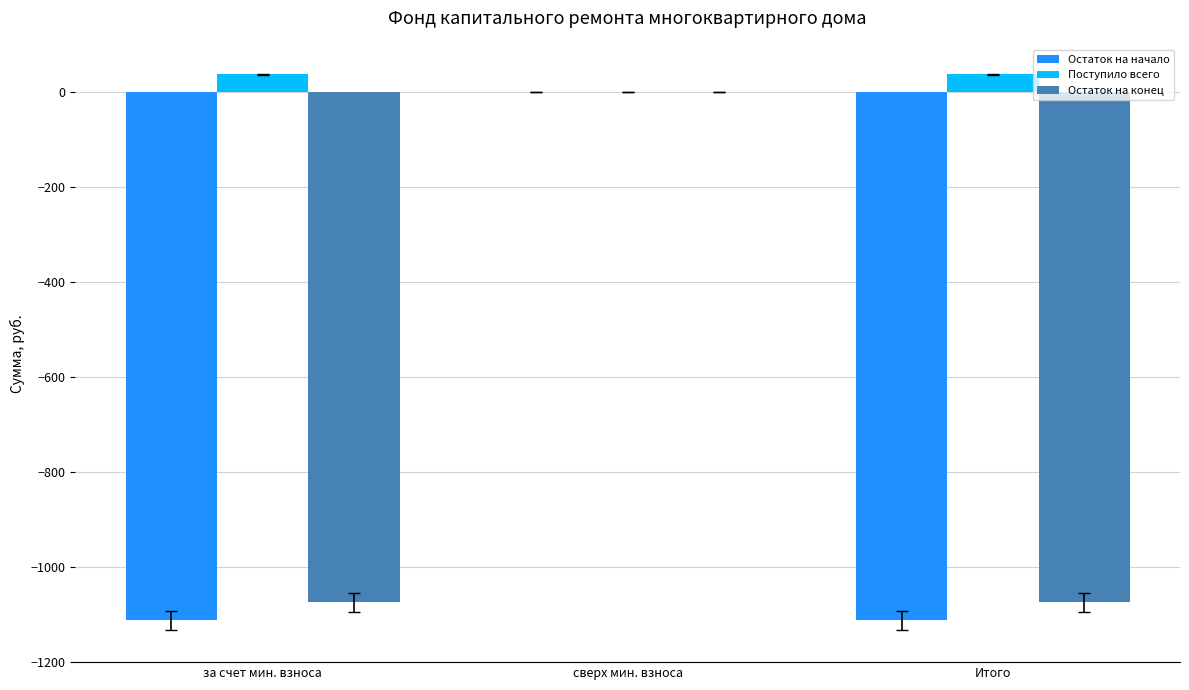

What is the average value of the Поступило всего series?

25.0